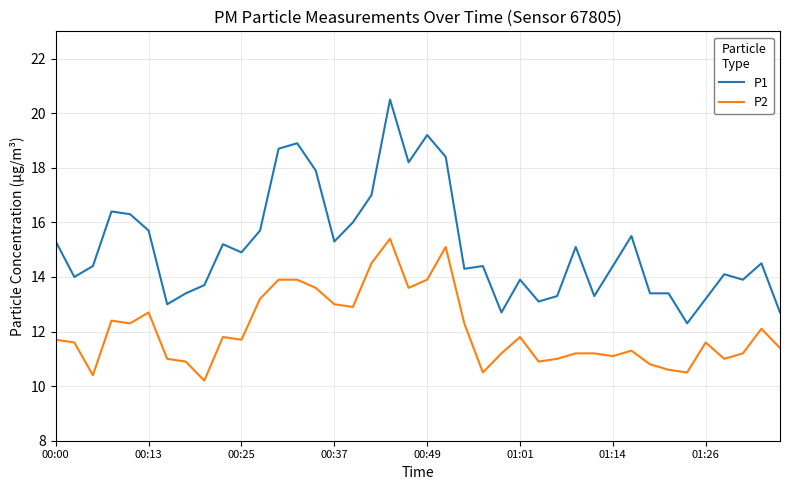

What is the difference between the maximum and minimum values in the P1 series?

8.2